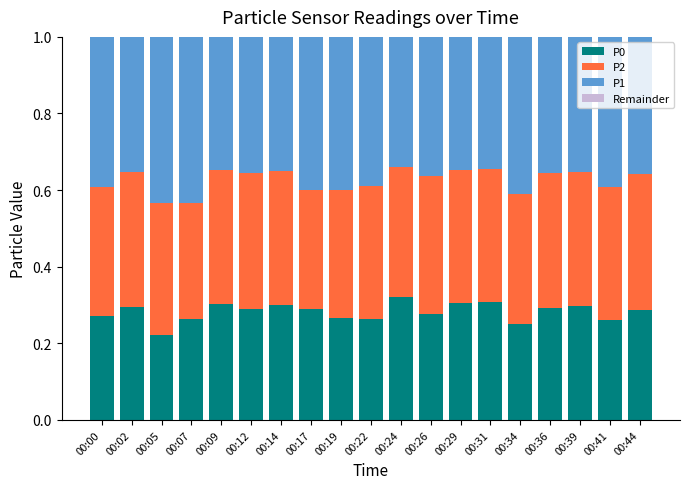

What is the sum of the P0 values at 00:41 and 00:09?

0.6